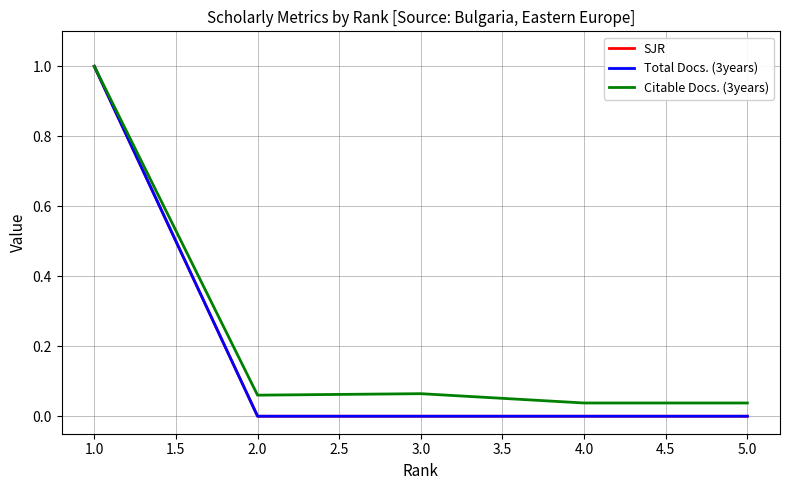

Does the chart display data point markers on the line(s)?

No